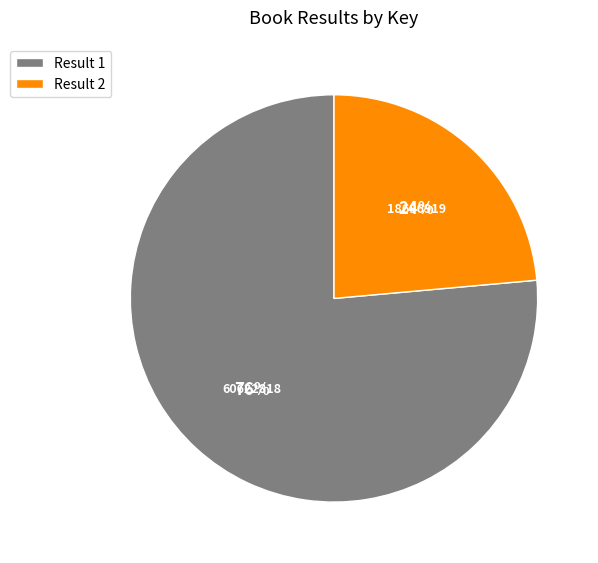

Do Result 1 and Result 2 together represent more than half of the pie?

Yes